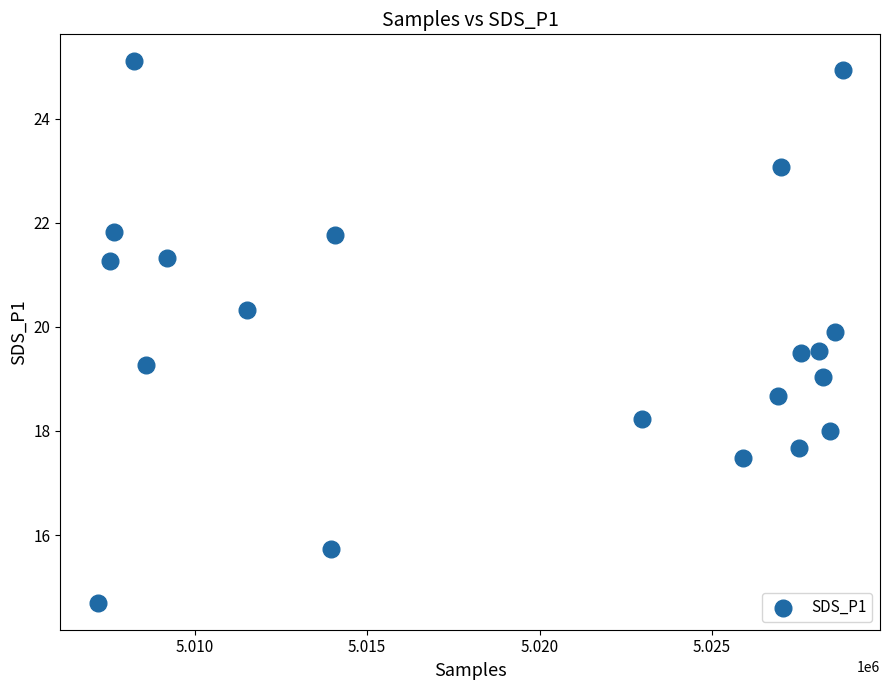

What is the range of X values (max minus min)?

21605.0